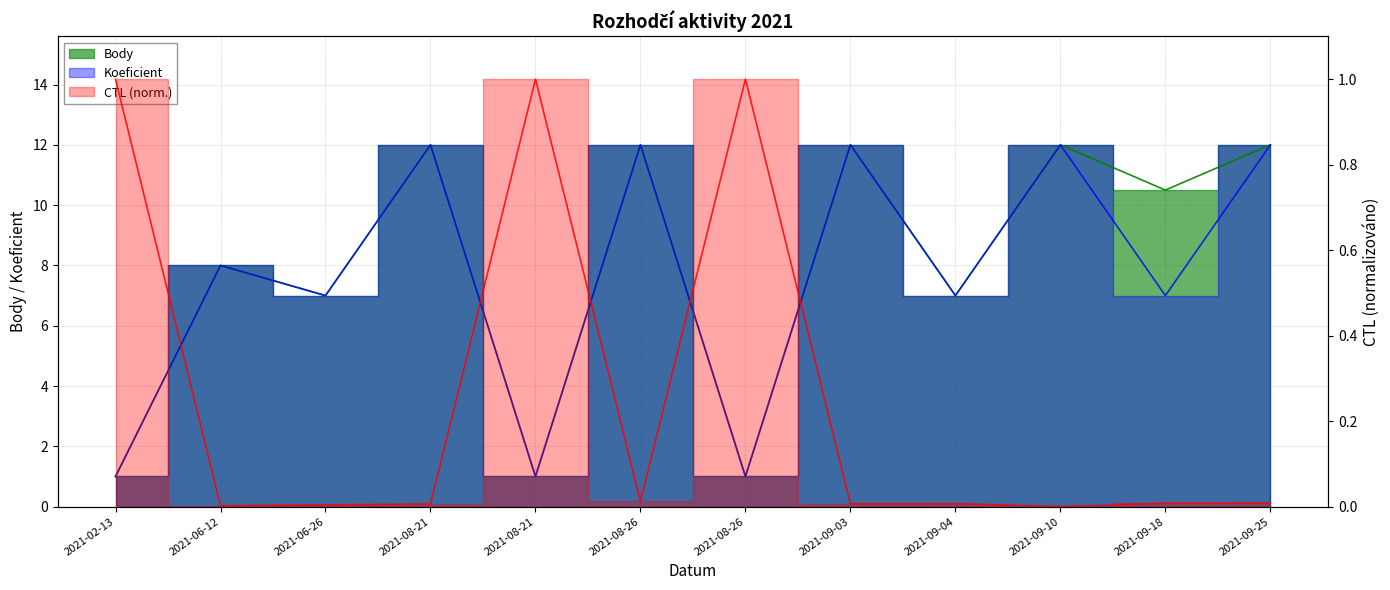

The value of Body at 2021-06-26 is 7.0. True or false?

True